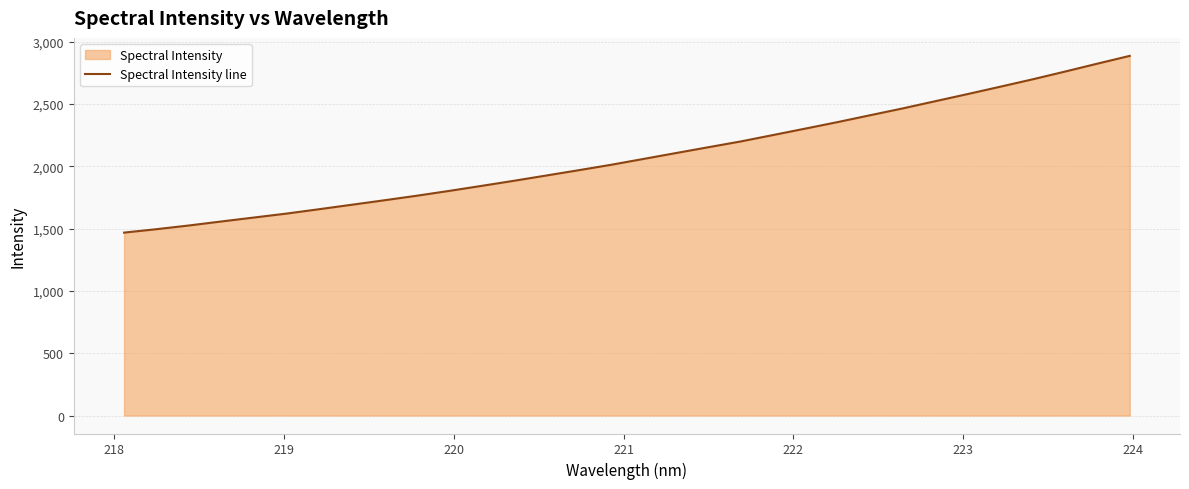

What is the greatest value displayed?

2887.4